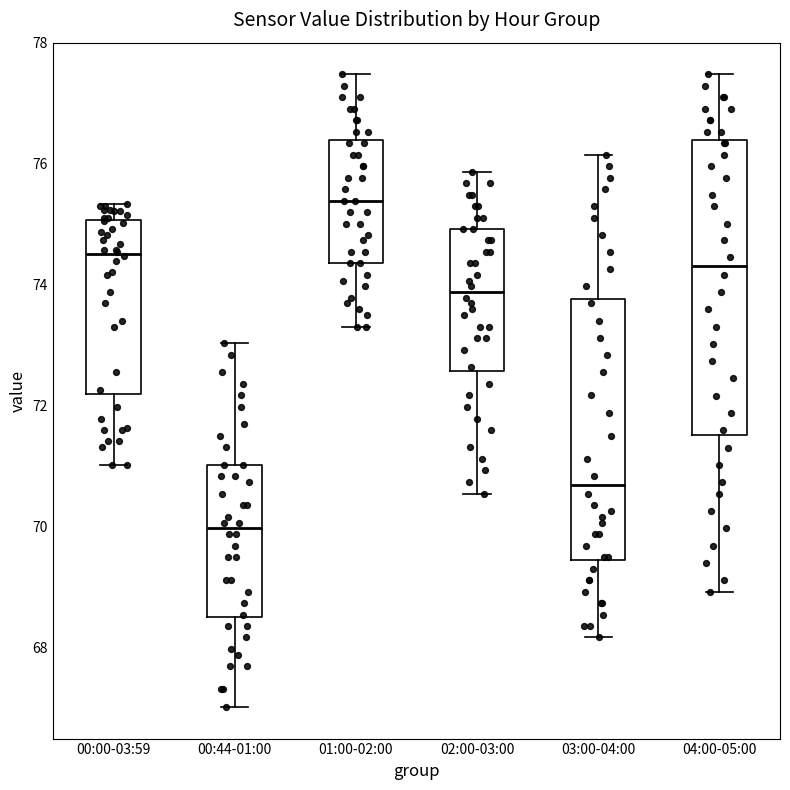

Reading left to right, read every box against the y-axis: the position of its median line, the range the box covers, and the ends of its whiskers. The values are not printed on the chart, so give them approximately, as read against the axis.

00:00-03:59: median 74.6, box 72.2 to 75.0, whiskers 71.0 to 75.4
00:44-01:00: median 70.0, box 68.4 to 71.0, whiskers 67.0 to 73.0
01:00-02:00: median 75.4, box 74.4 to 76.4, whiskers 73.4 to 77.4
02:00-03:00: median 73.8, box 72.6 to 75.0, whiskers 70.6 to 75.8
03:00-04:00: median 70.6, box 69.4 to 73.8, whiskers 68.2 to 76.2
04:00-05:00: median 74.4, box 71.6 to 76.4, whiskers 69.0 to 77.4